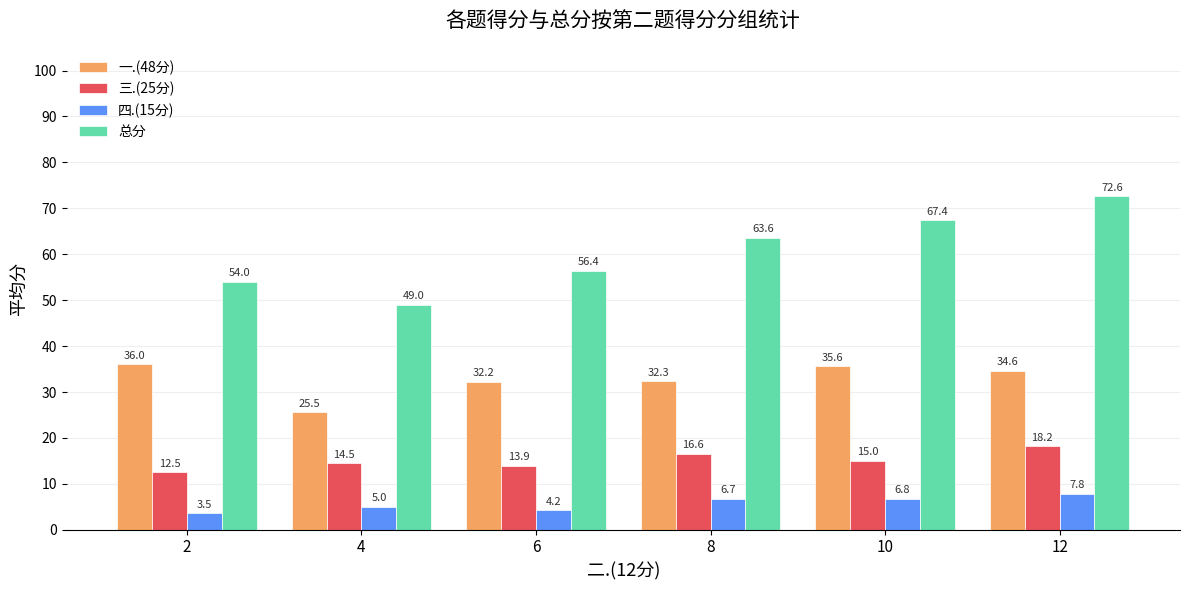

Rank the series by their average value, from highest to lowest.

总分, 一.(48分), 三.(25分), 四.(15分)